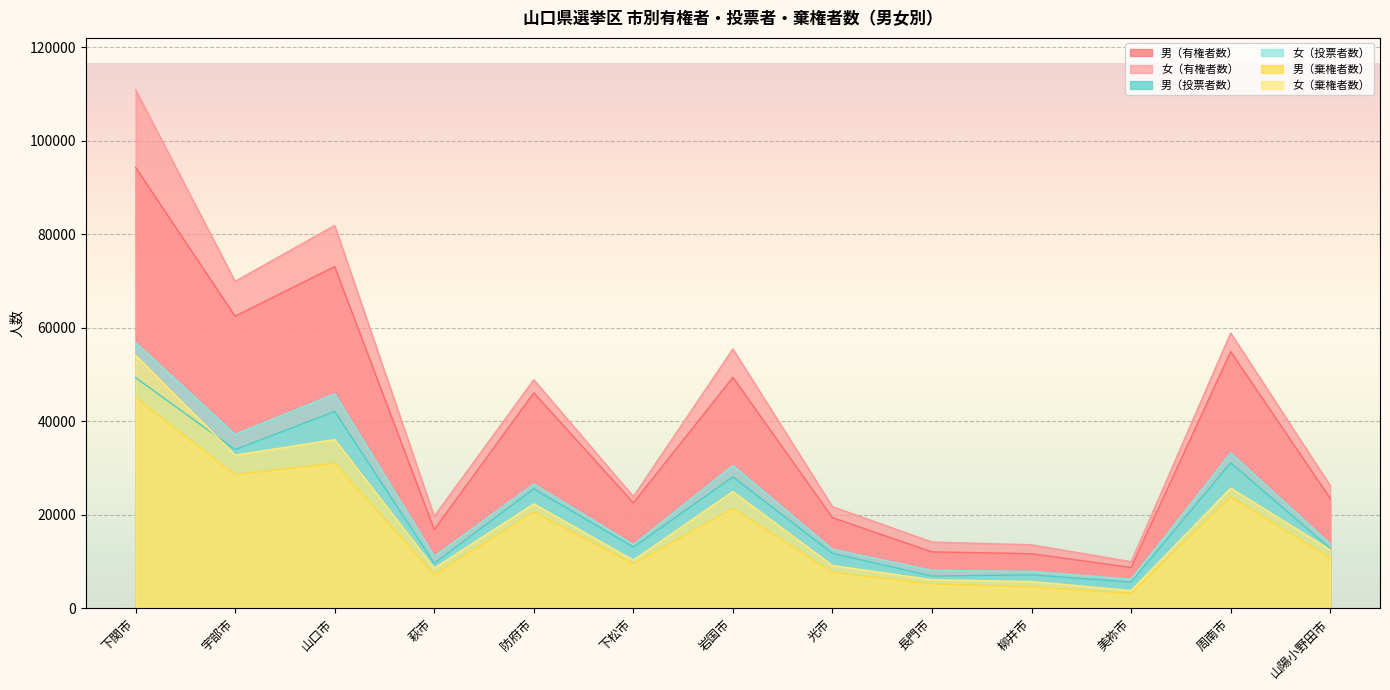

What is the sum of the 女（棄権者数） values at 光市 and 山口市?

45147